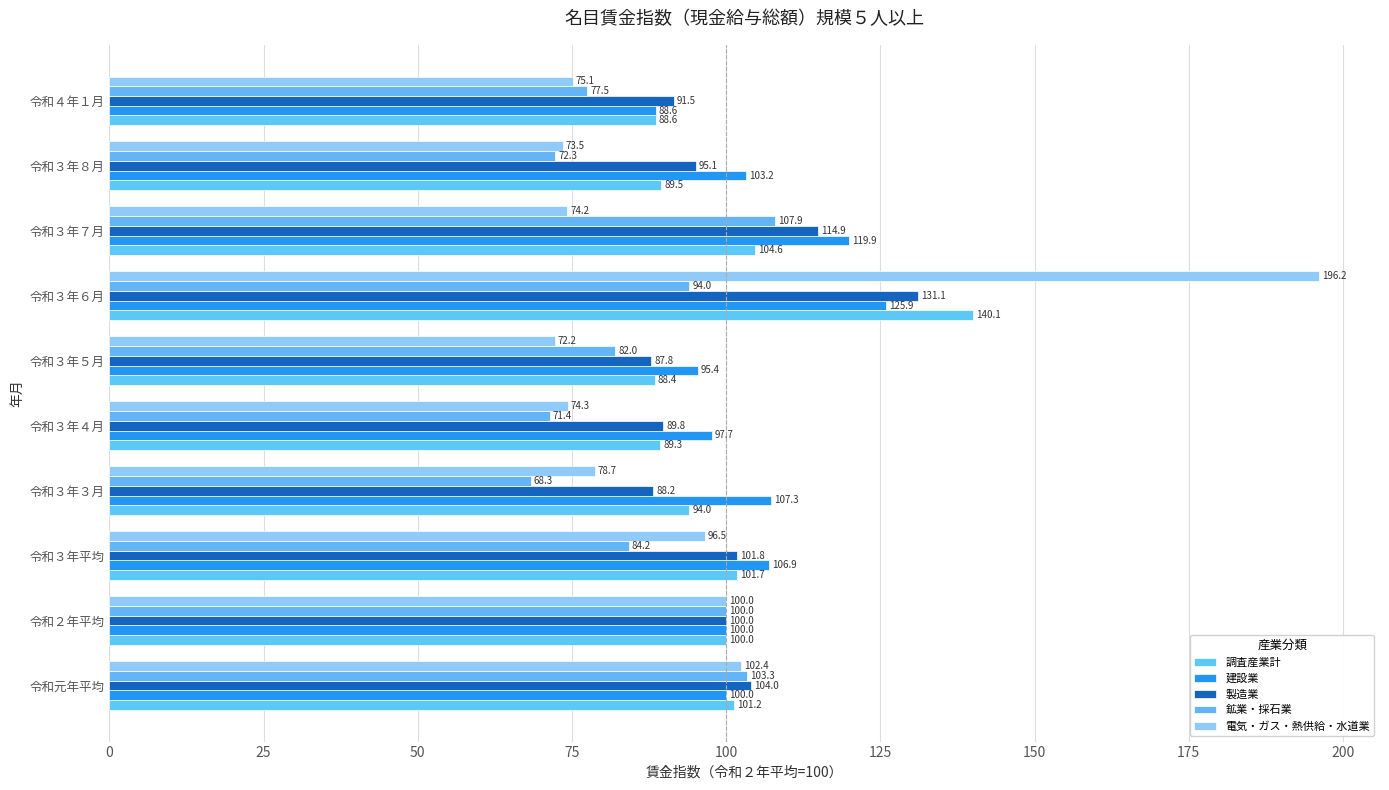

What is the minimum value shown in the chart?

68.3